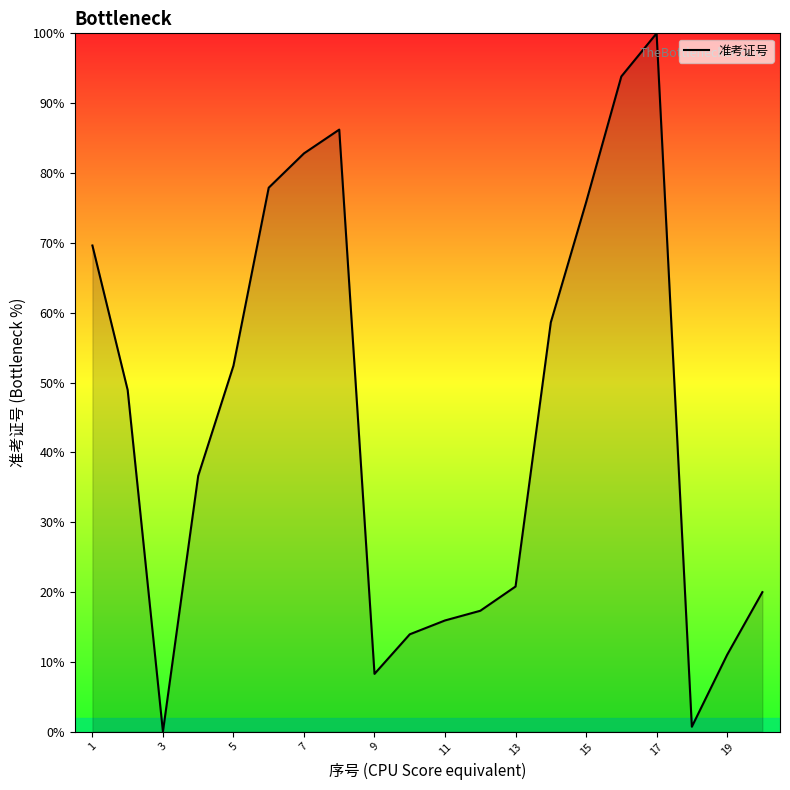

What is the greatest value displayed?

100.0